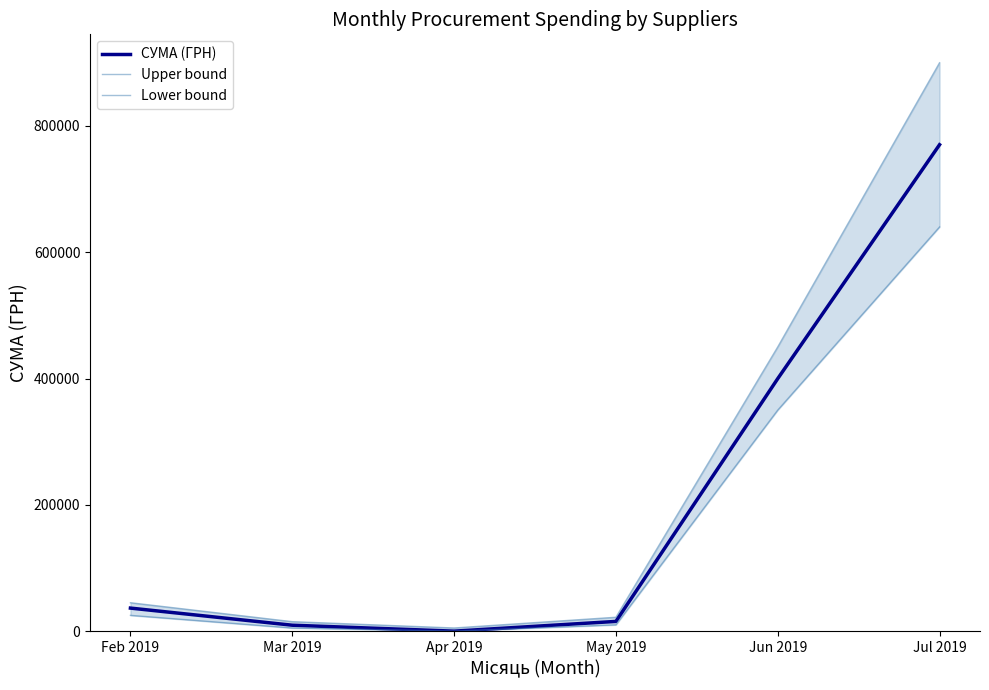

Which label corresponds to the smallest value in the chart?

Apr 2019